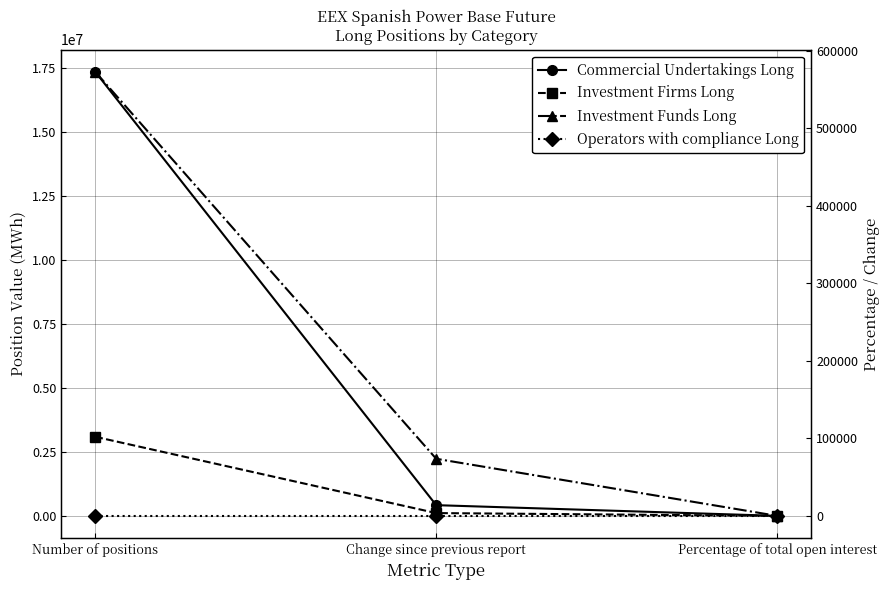

Which series has the largest total across all categories?

Commercial Undertakings Long